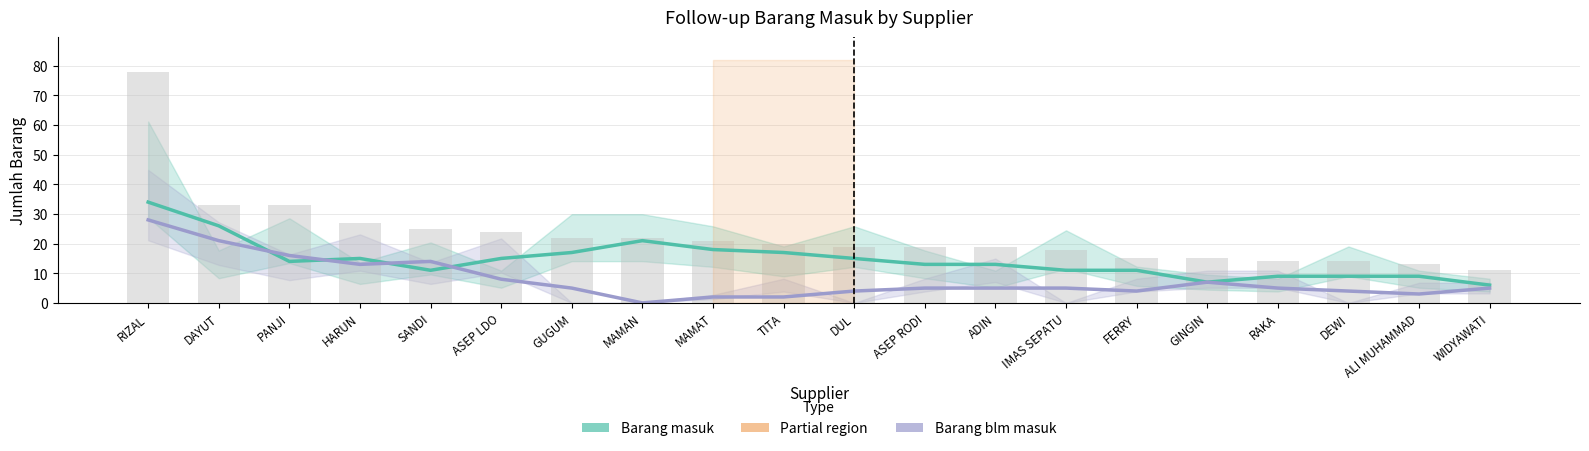

Is it true that Barang blm masuk equals 7 at GINGIN?

True